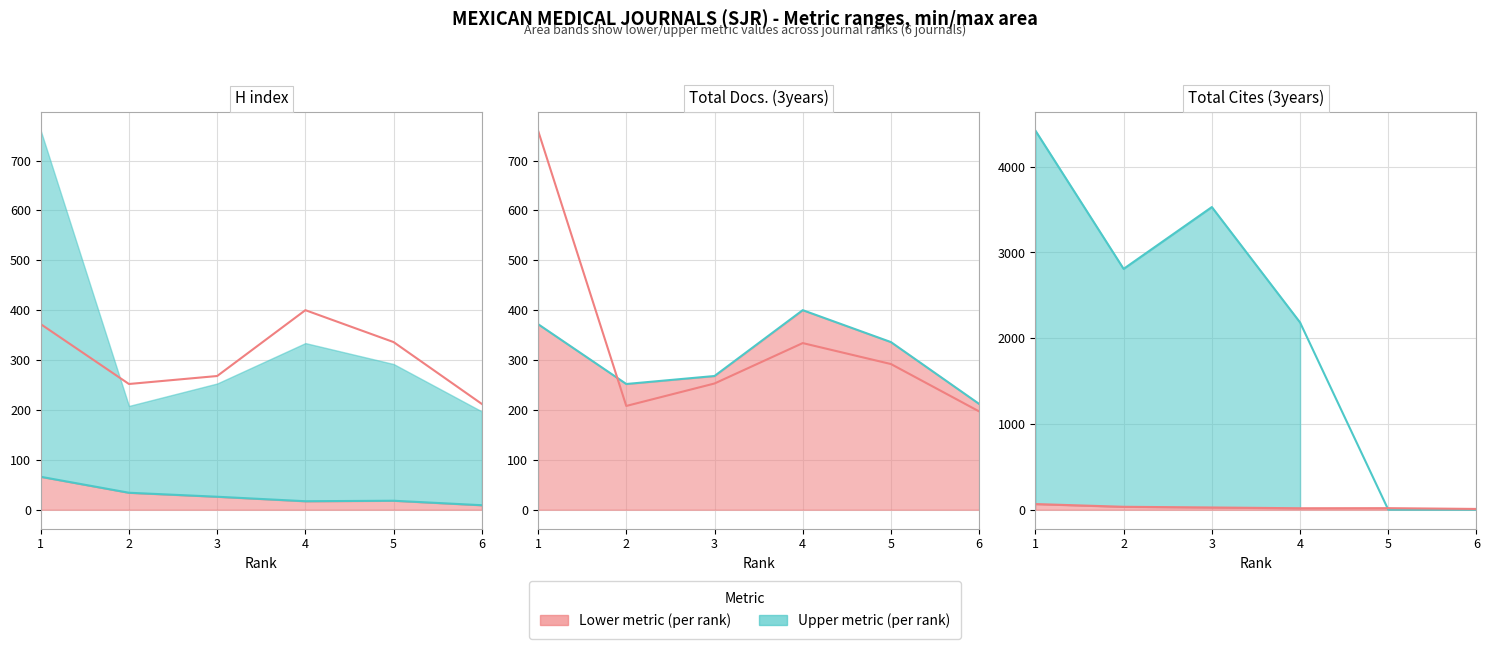

What is the sum of all Total Cites (3years) (line) values?

12945